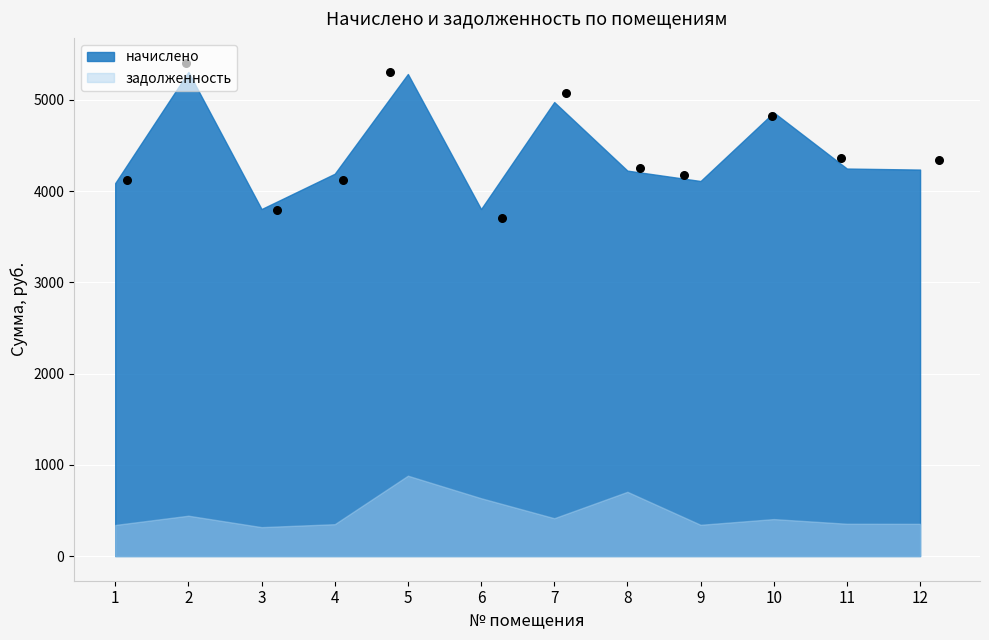

Which has a higher value, 9 or 1?

9